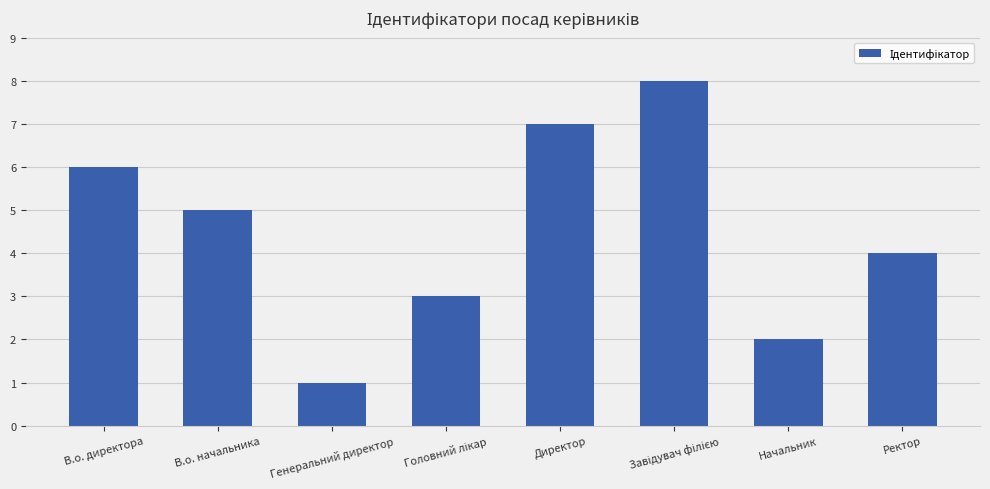

What is the change in value from В.о. директора to Директор?

+1